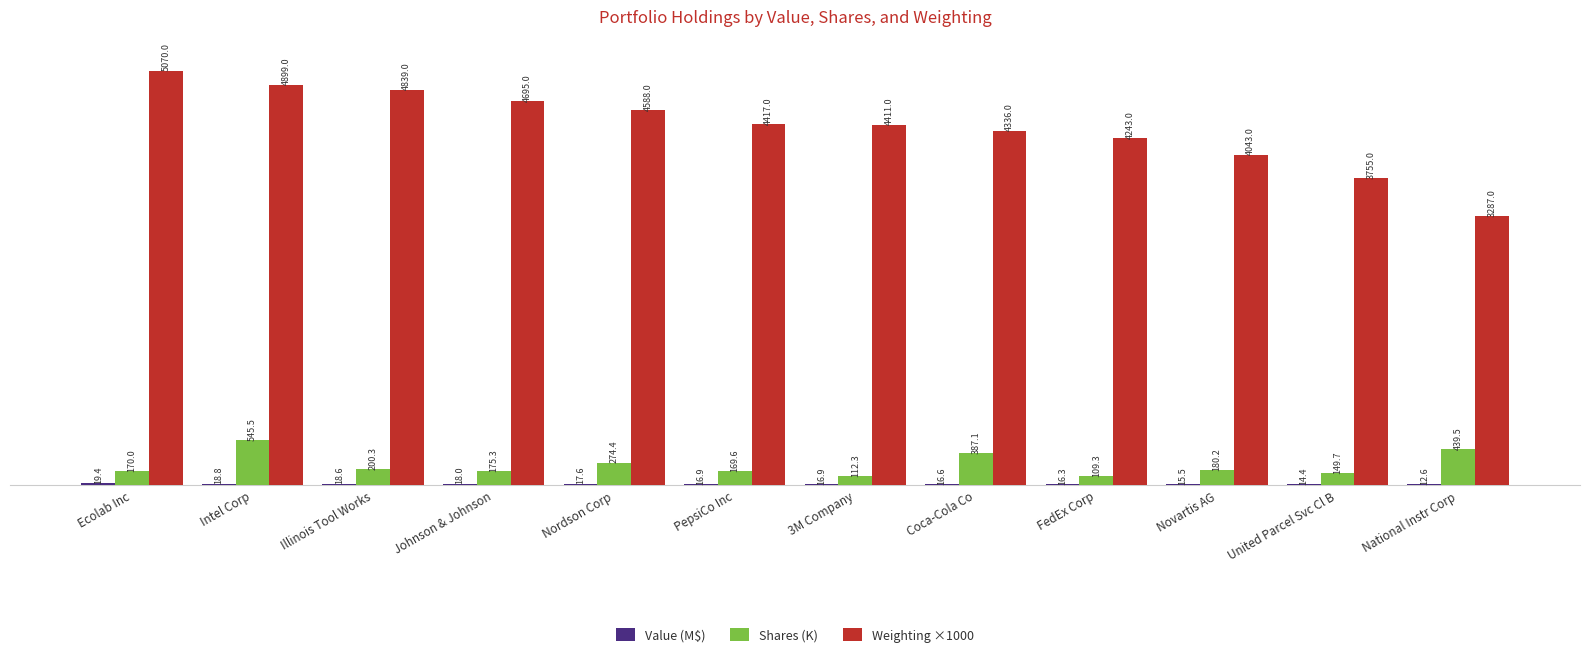

Between Coca-Cola Co and National Instr Corp, which series saw the biggest shift?

Weighting ×1000